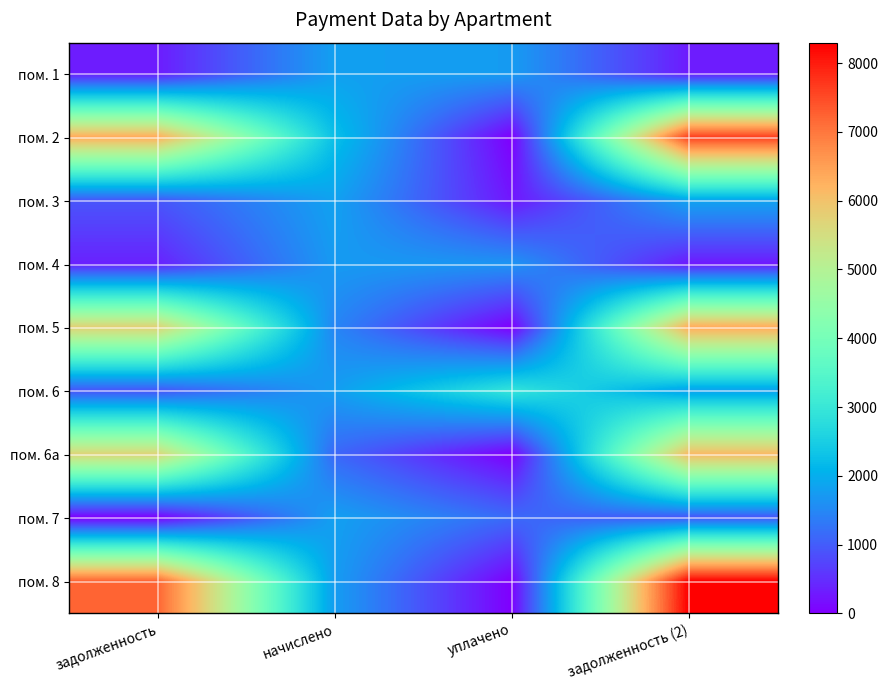

Between задолженность and уплачено, which is larger?

уплачено